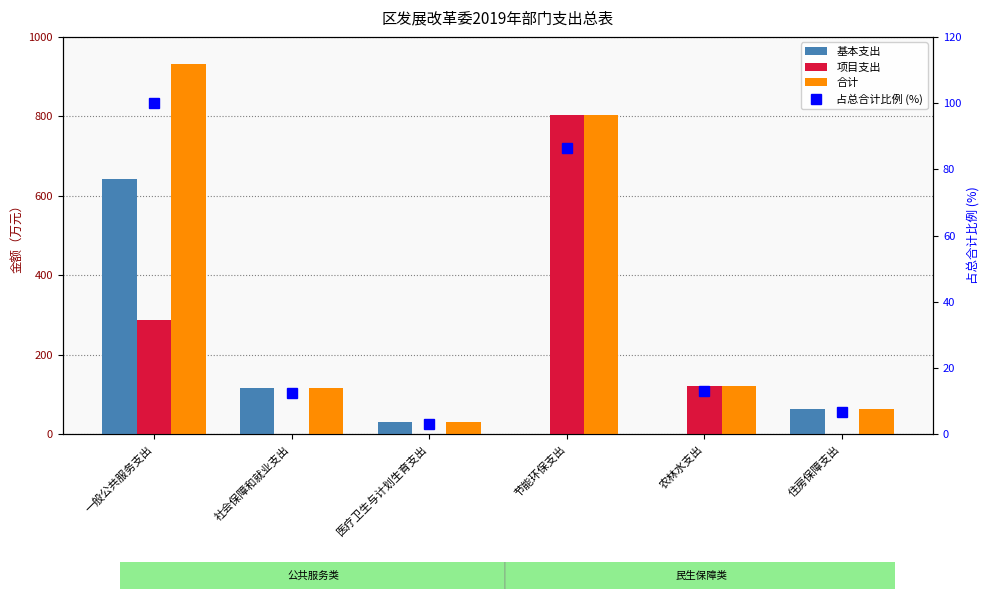

What is the highest value of the 占总合计比例 (%) series?

100.0